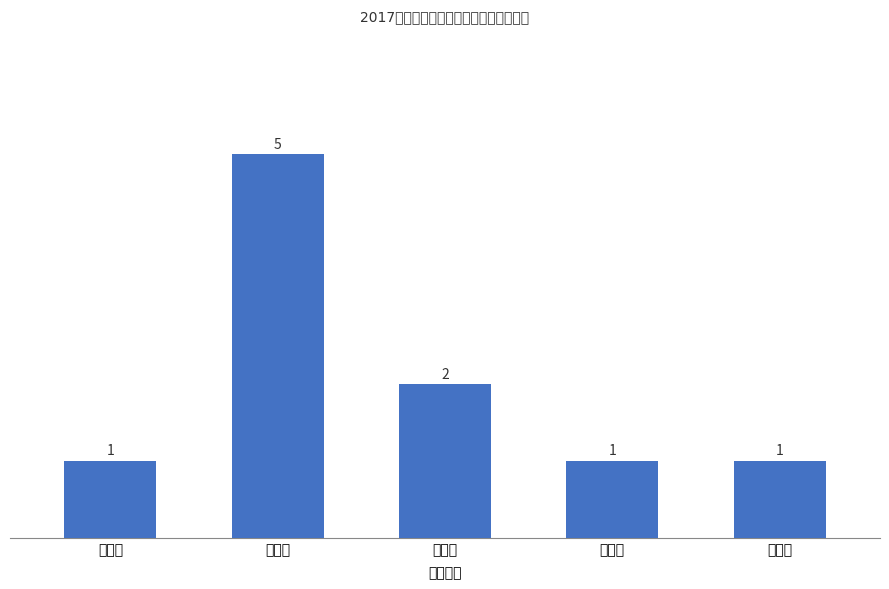

Is it true that the value at 三等奖 is 0?

False